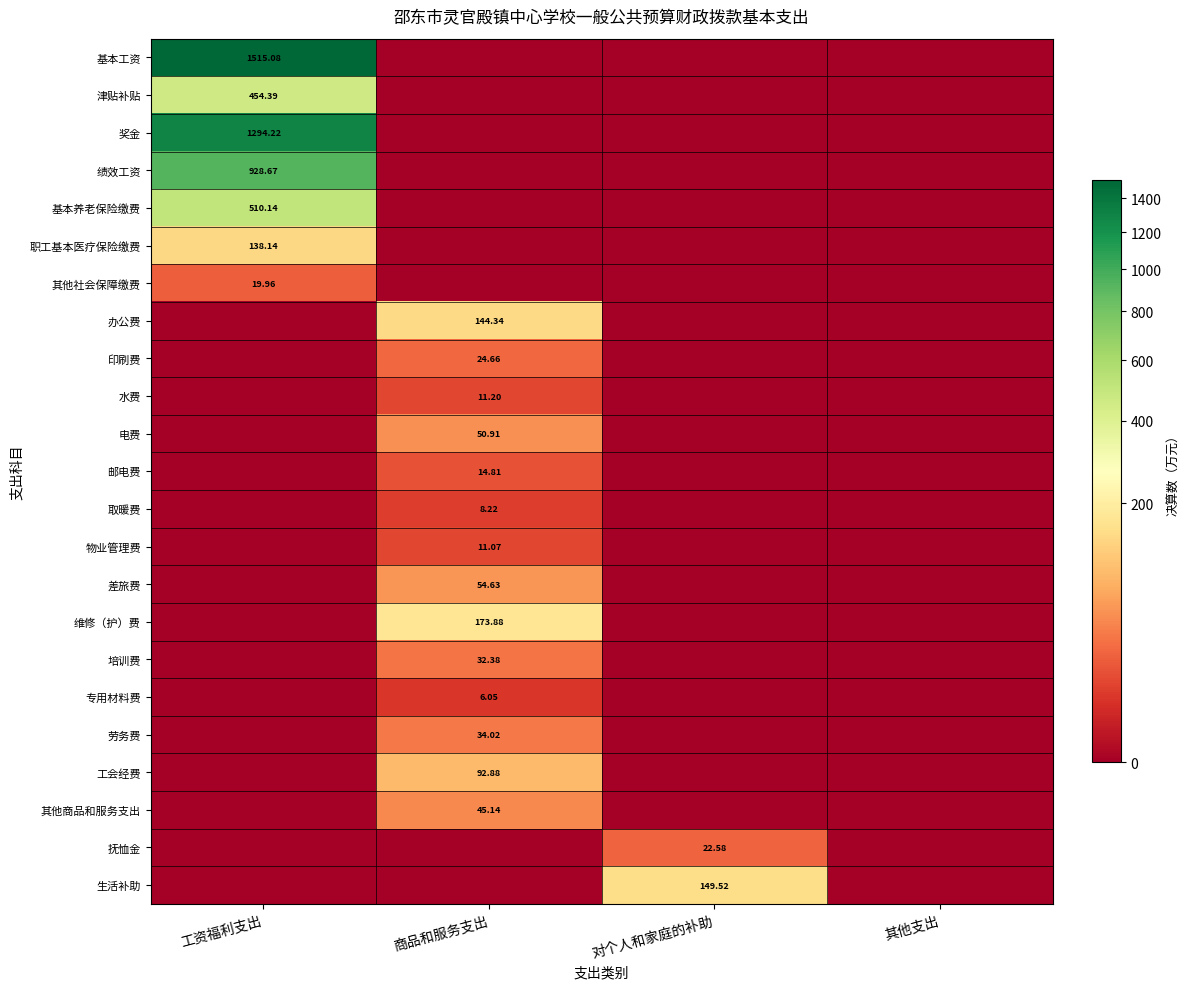

At how many categories does at least one series exceed 164?

2